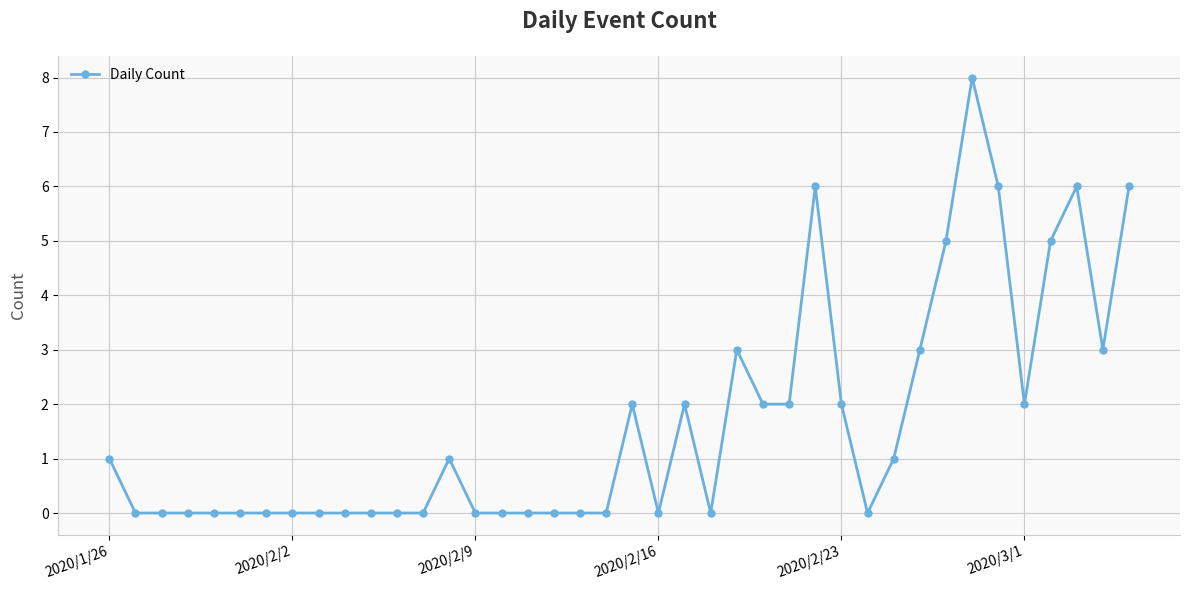

How many series are shown in this chart?

1